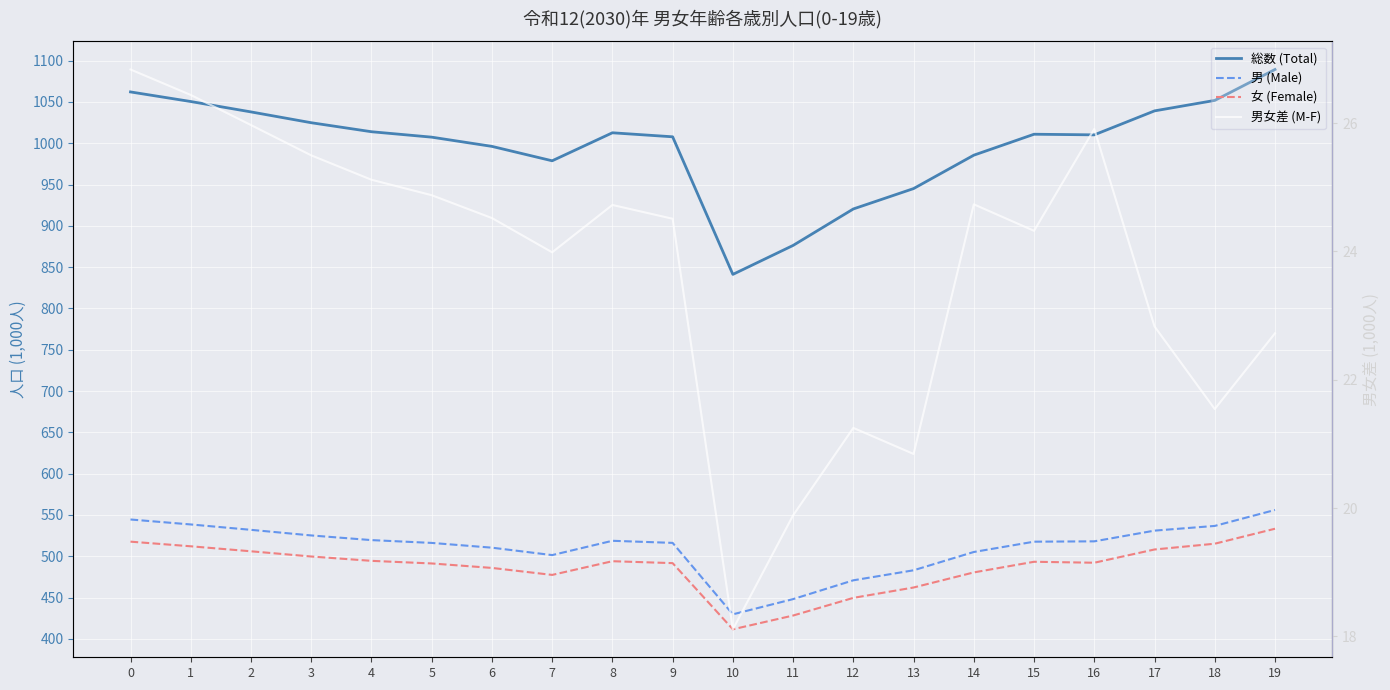

At which category does 男女差 (M-F) reach its first local peak?

8